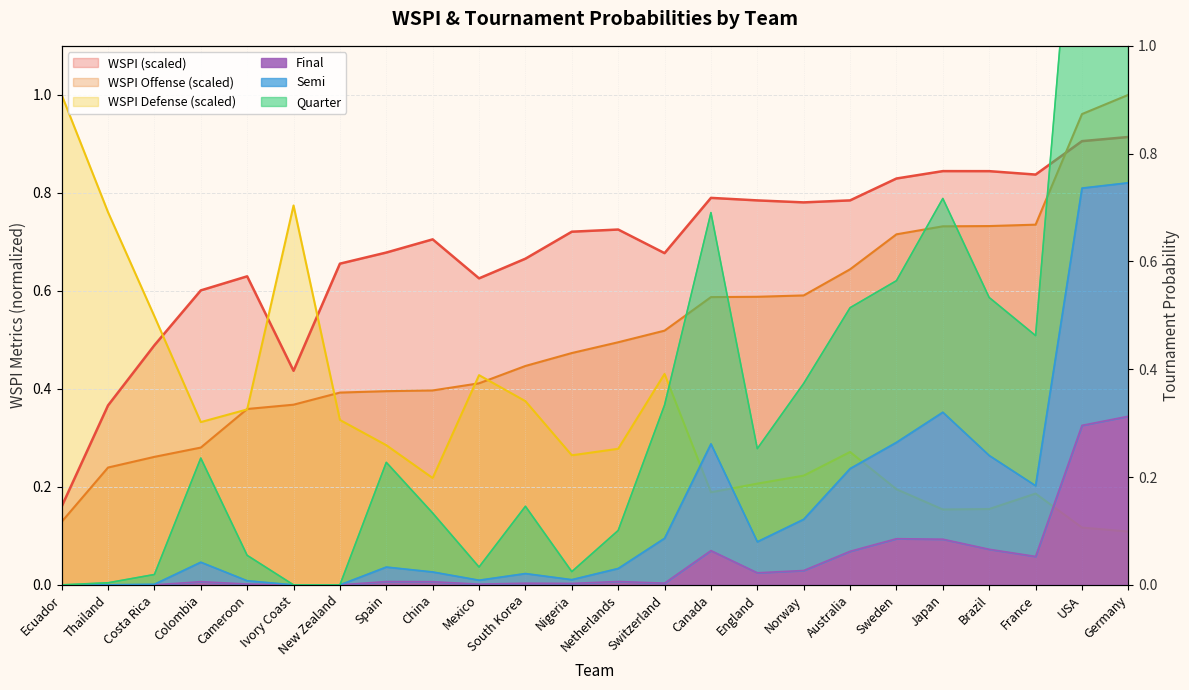

Count the wspi values in the range 0 to 1.

24